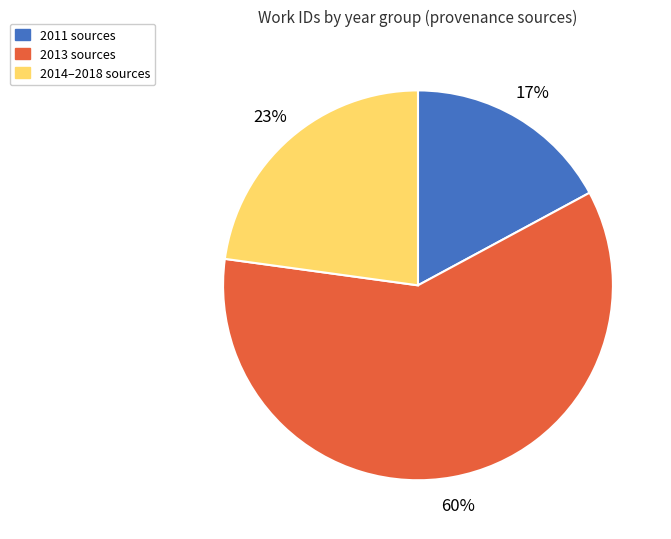

Which has a higher value, 2011 sources or 2013 sources?

2013 sources